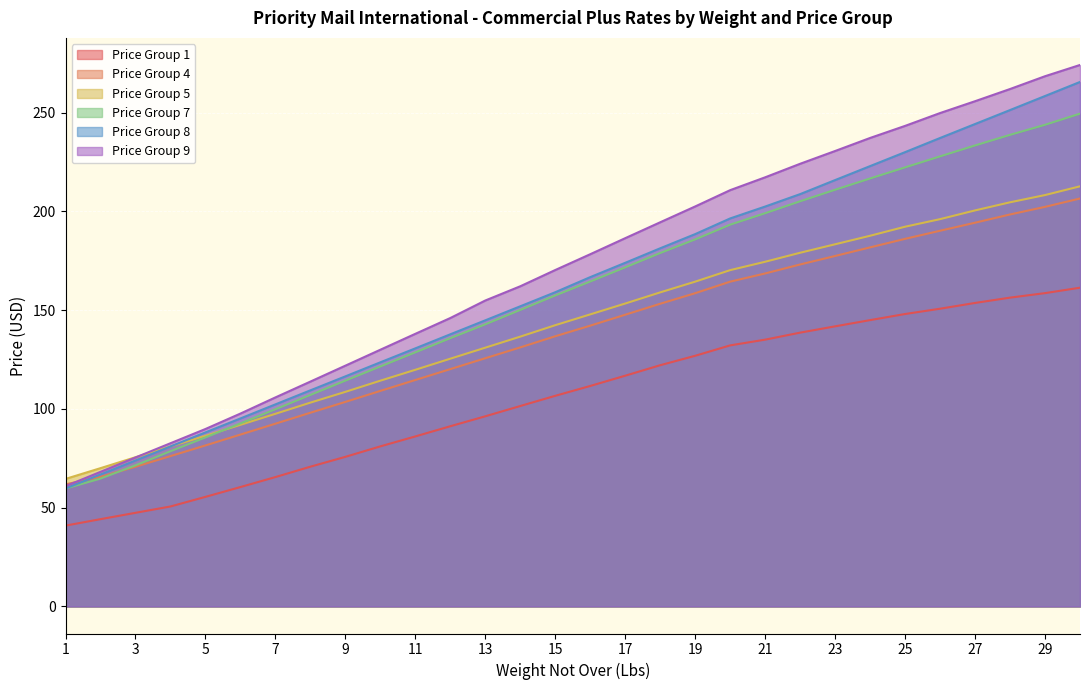

At how many categories does at least one series exceed 196?

12